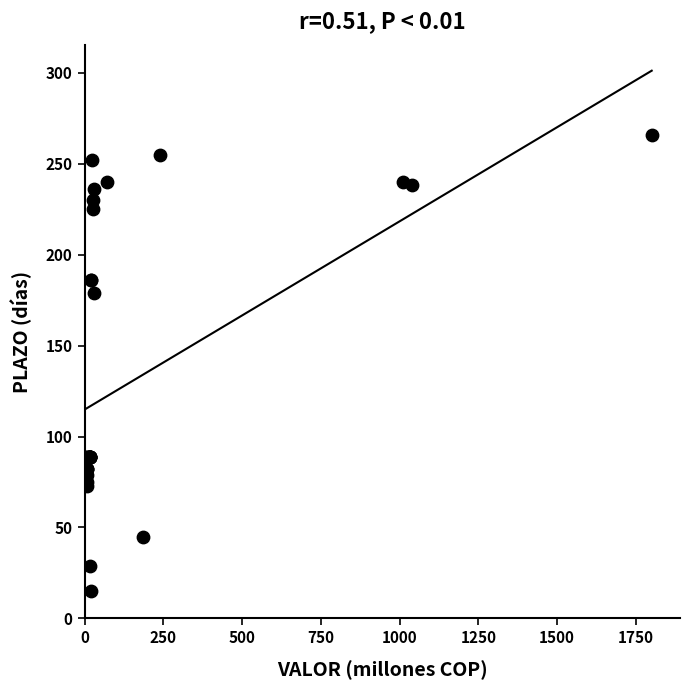

What Y value in the scatter plot is closest to 140?

179